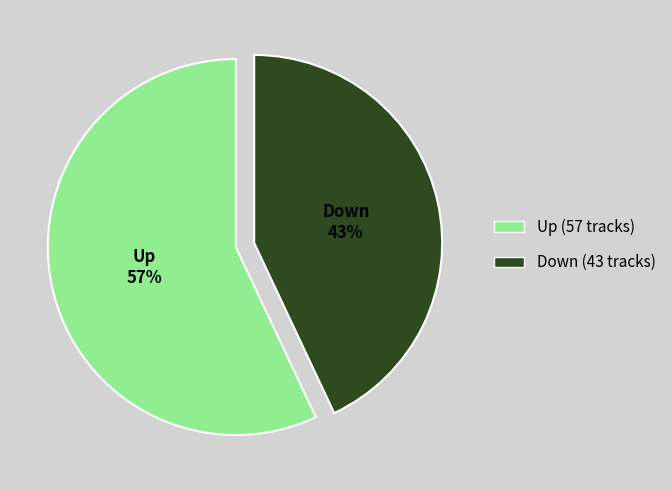

To the nearest percent, what percentage of the pie is Down?

43%